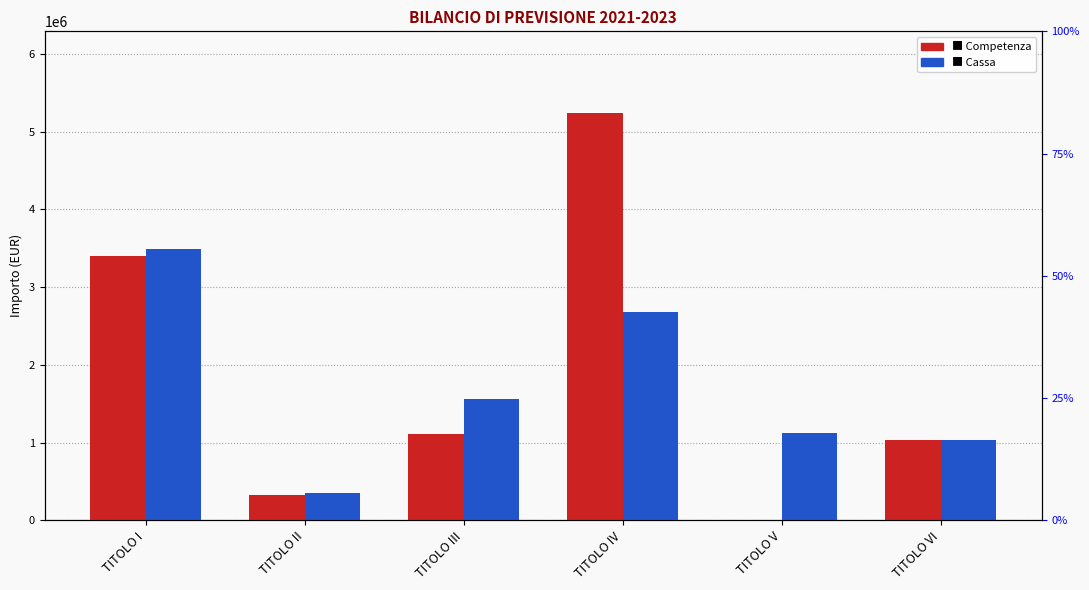

What is the total value across all series at TITOLO V?

1120404.6